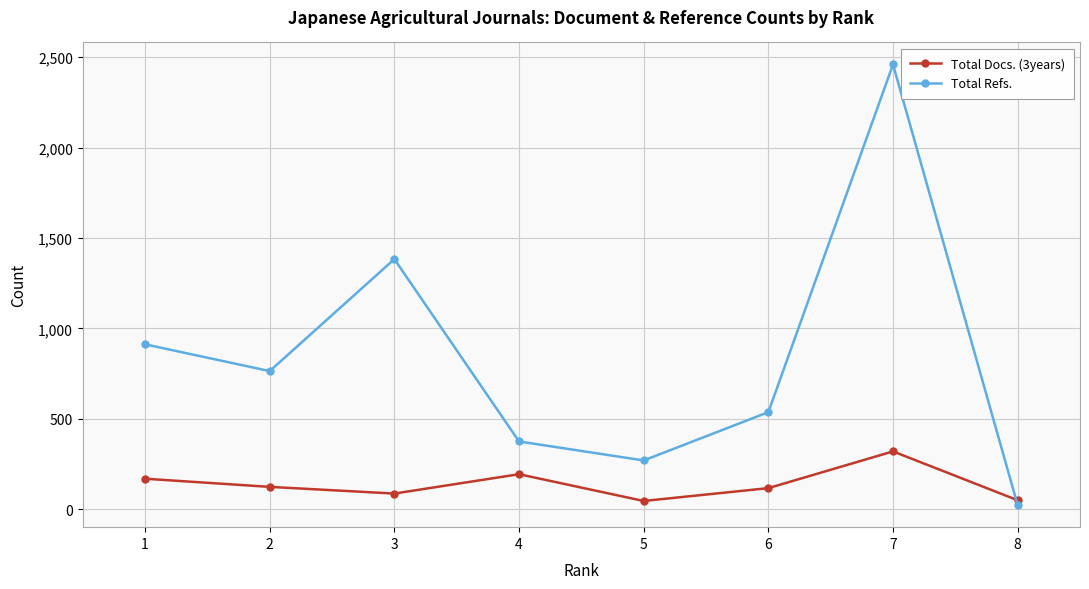

At 5, list the series in order from largest to smallest.

Total Refs., Total Docs. (3years)